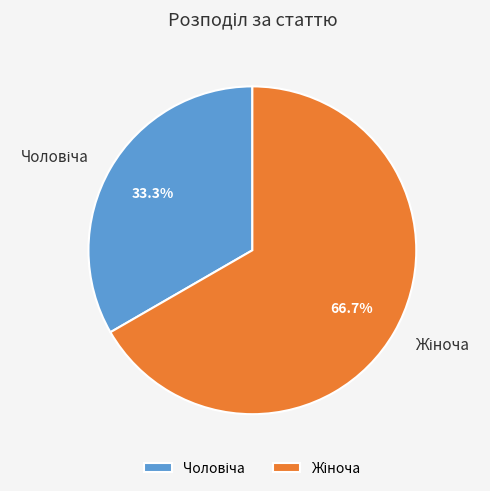

Is there any slice that represents more than half of the pie?

Yes